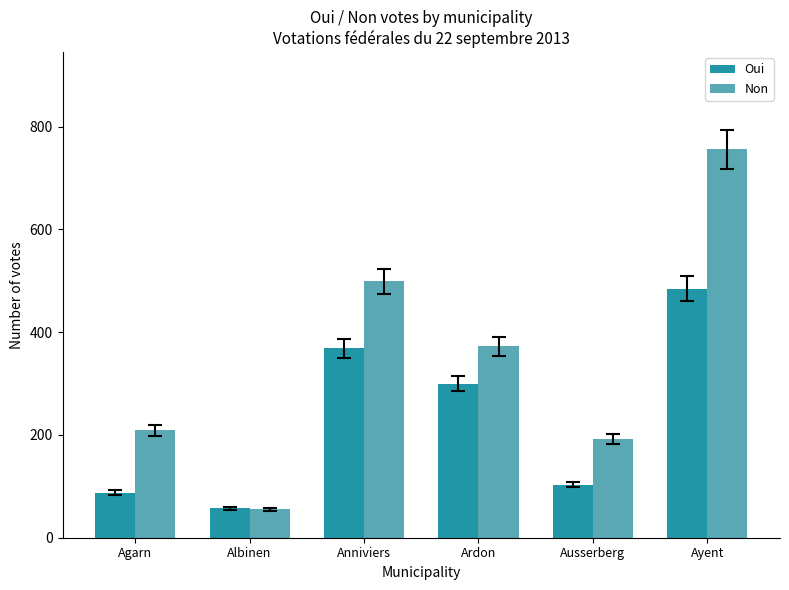

At which category is the sum across all series the highest?

Ayent